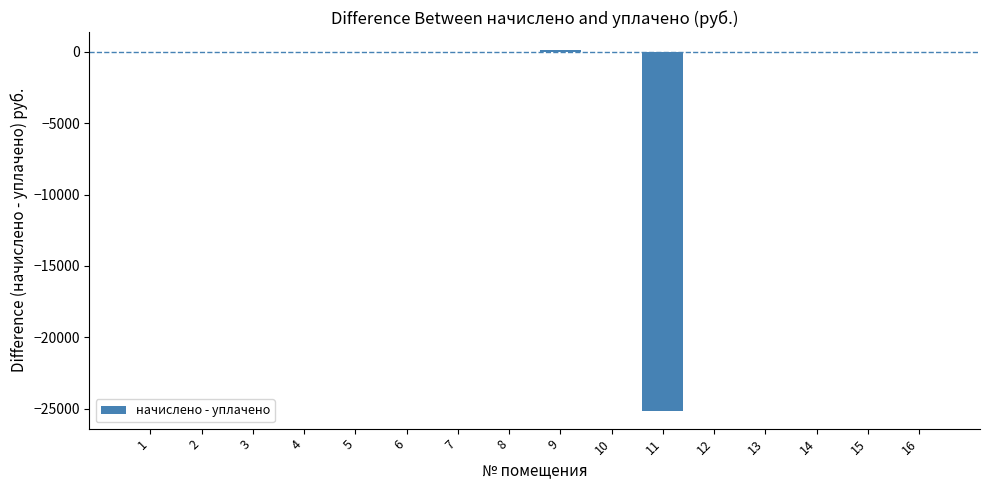

Is it true that the value at 15 is -15069.6?

False